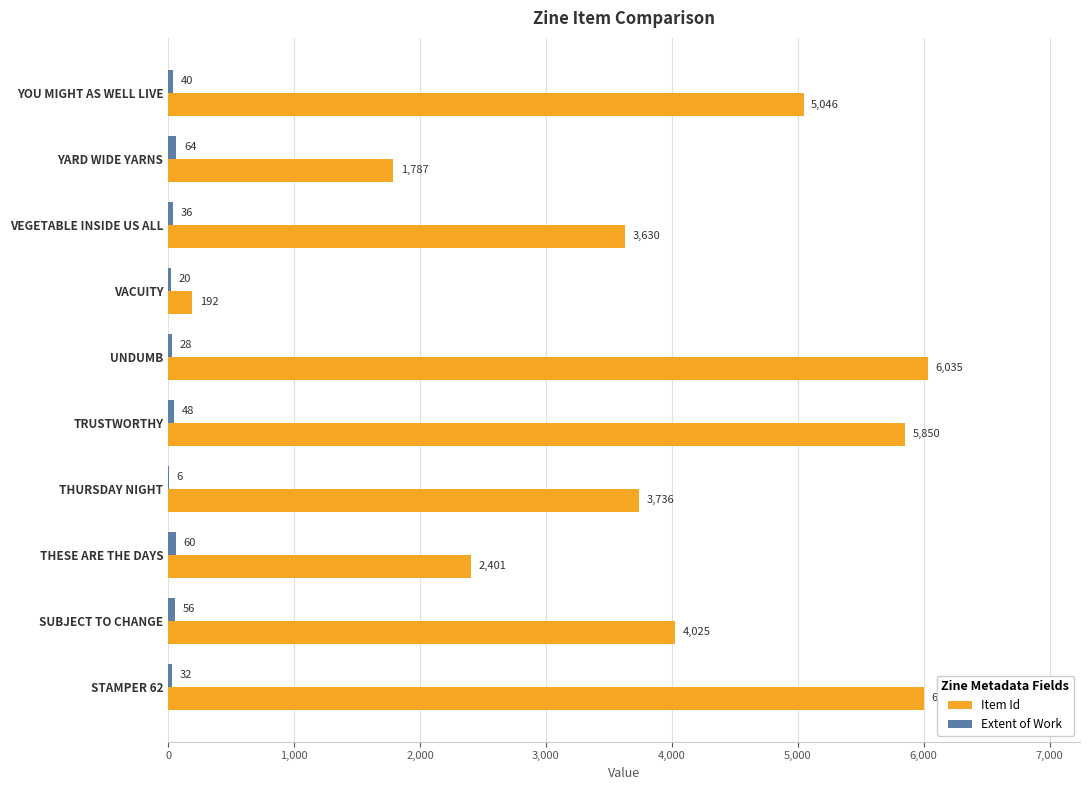

Which series has the largest range (max minus min)?

Item Id